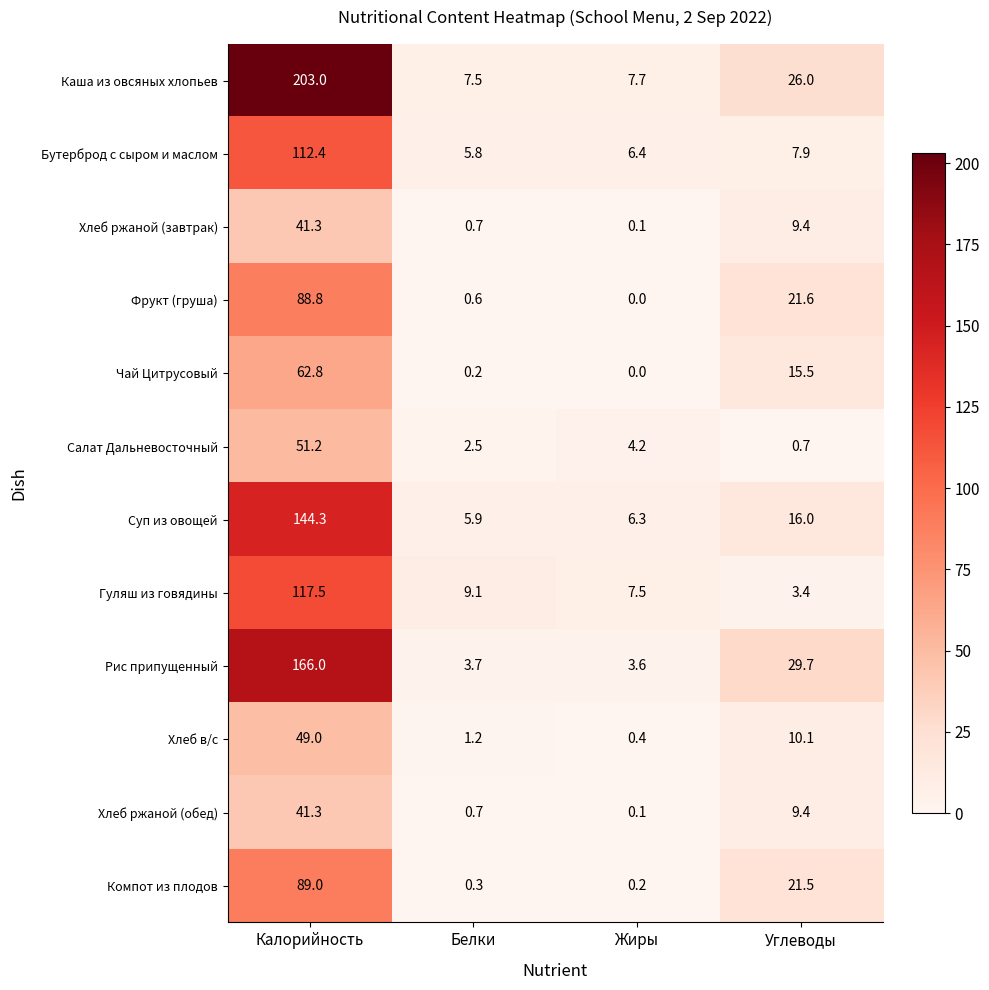

Which series has the largest total across all categories?

Каша из овсяных хлопьев